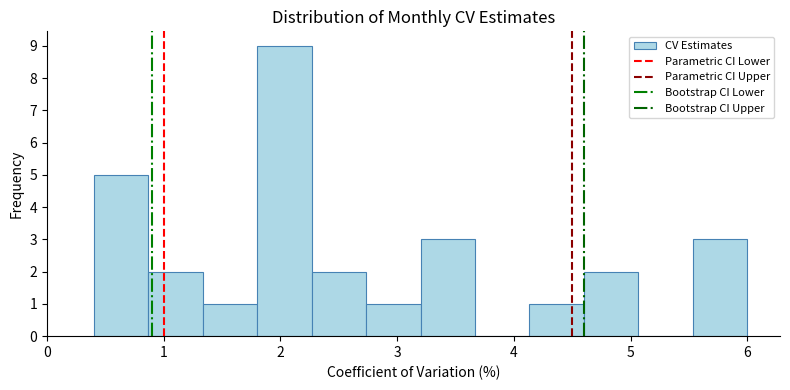

Which range on the x-axis has the tallest bar?

1.8 to 2.3